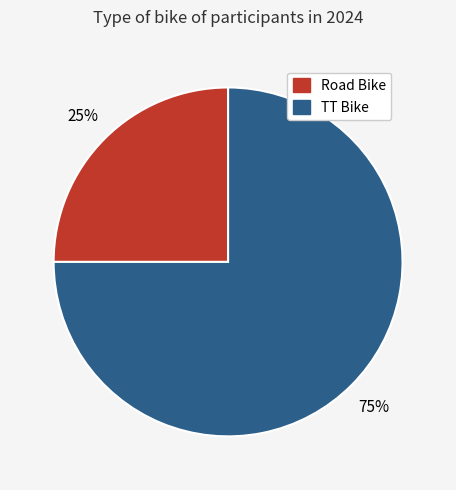

Is it true that TT Bike is 75% of the pie?

True